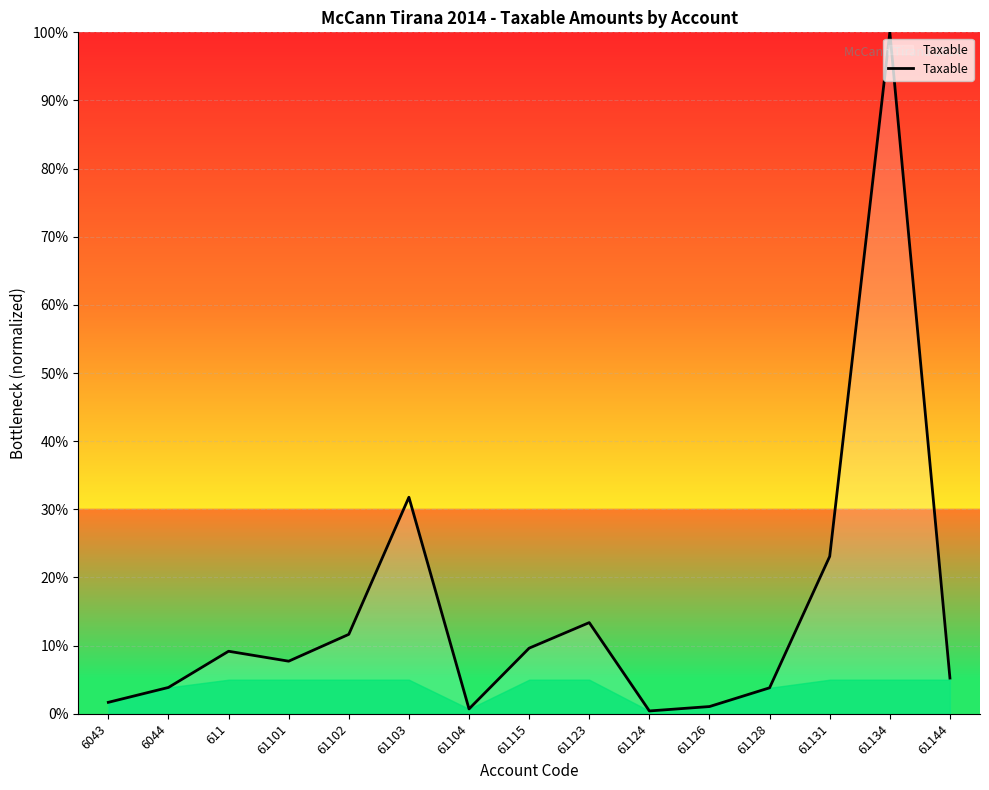

How many lines are shown in the chart?

1